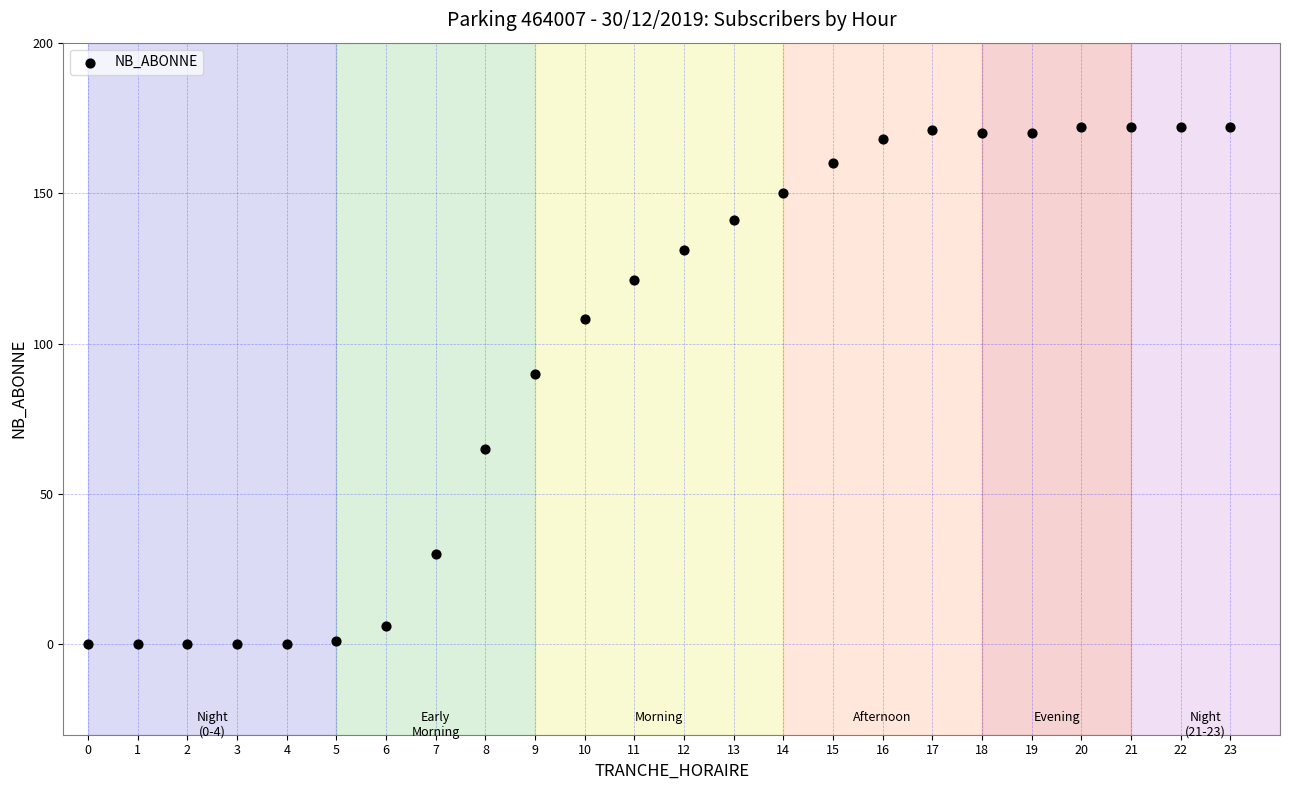

What is the range of X values (max minus min)?

23